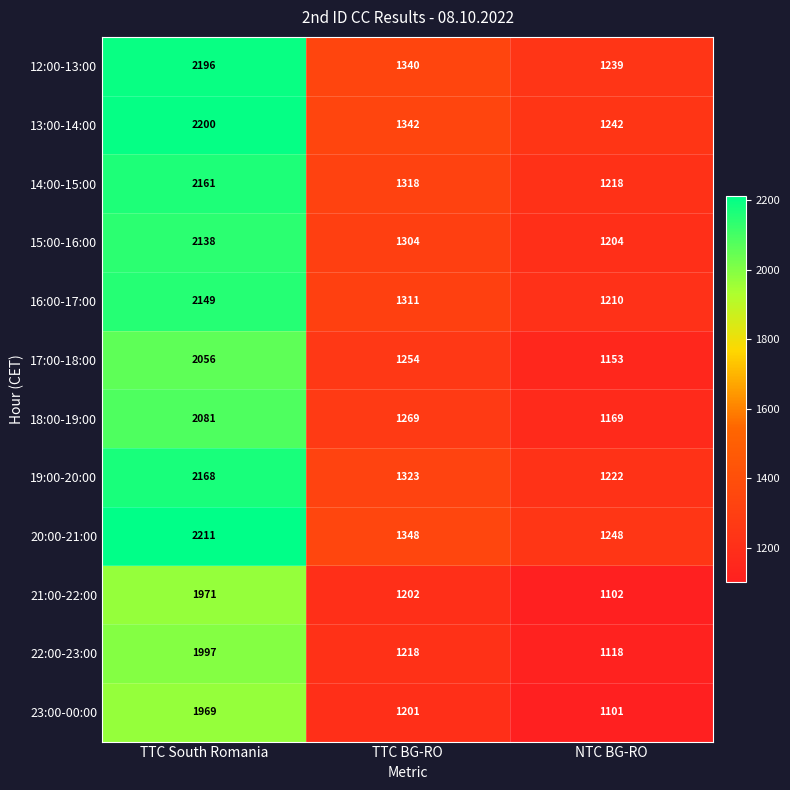

Rank the series by their maximum value, from highest to lowest.

20:00-21:00, 13:00-14:00, 12:00-13:00, 19:00-20:00, 14:00-15:00, 16:00-17:00, 15:00-16:00, 18:00-19:00, 17:00-18:00, 22:00-23:00, 21:00-22:00, 23:00-00:00